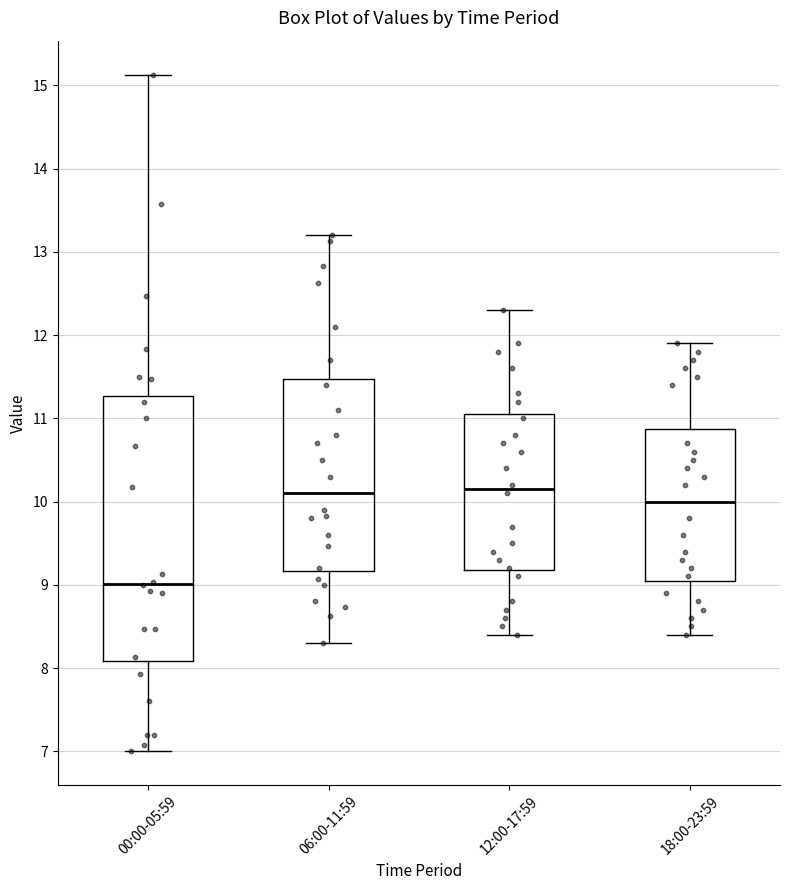

Reading left to right, read every box against the y-axis: the position of its median line, the range the box covers, and the ends of its whiskers. The values are not printed on the chart, so give them approximately, as read against the axis.

00:00-05:59: median 9.0, box 8.1 to 11.3, whiskers 7.0 to 15.1
06:00-11:59: median 10.1, box 9.2 to 11.5, whiskers 8.3 to 13.2
12:00-17:59: median 10.2, box 9.2 to 11.1, whiskers 8.4 to 12.3
18:00-23:59: median 10.0, box 9.1 to 10.9, whiskers 8.4 to 11.9